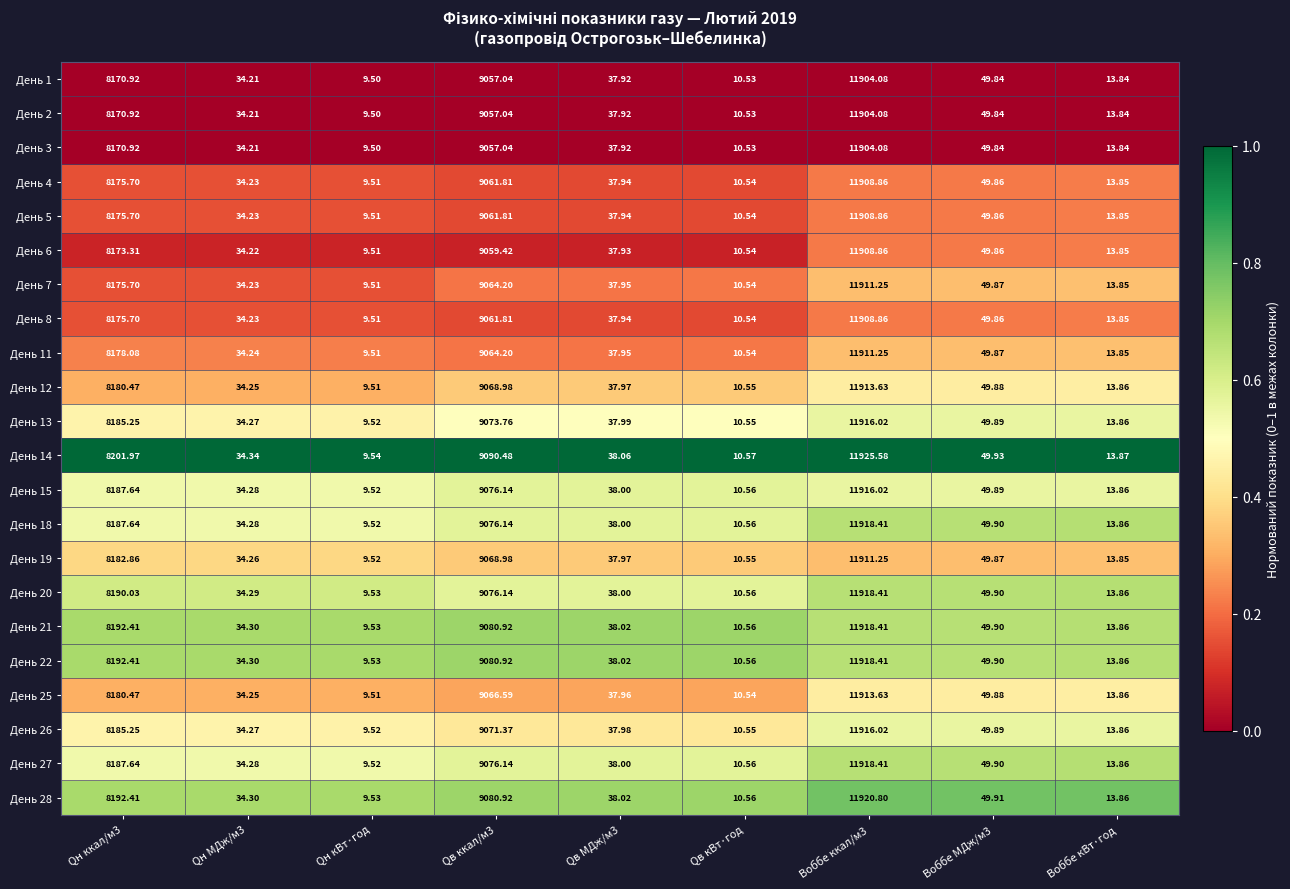

Is the value of День 26 at Qн МДж/м3 greater than the value of День 8 at Qн ккал/м3?

No